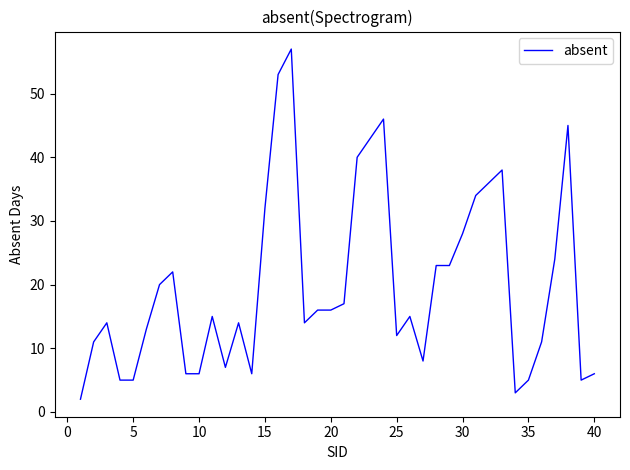

Reading left to right, extract all data points from this chart.

2	11	14	5	5	13	20	22	6	6	15	7	14	6	32	53	57	14	16	16	17	40	43	46	12	15	8	23	23	28	34	36	38	3	5	11	24	45	5	6